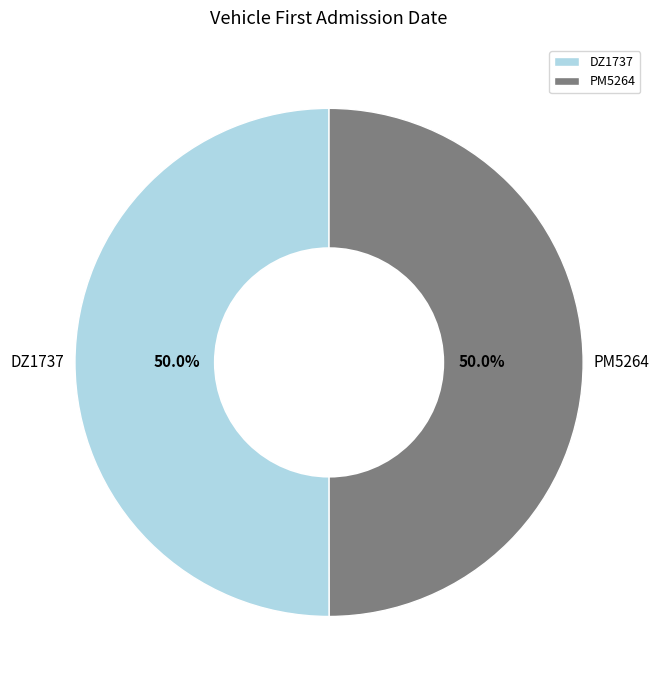

To the nearest percent, what percentage of the pie is PM5264?

50%